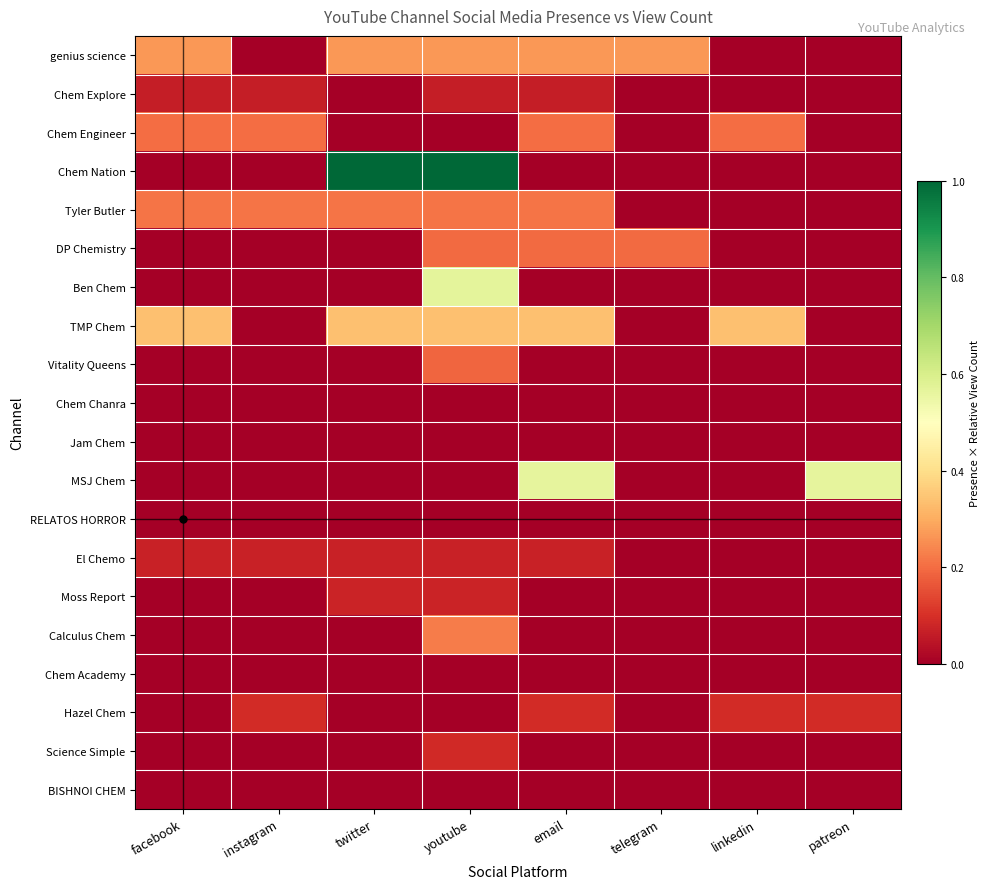

Between twitter and youtube, which series saw the biggest shift?

Ben Chem